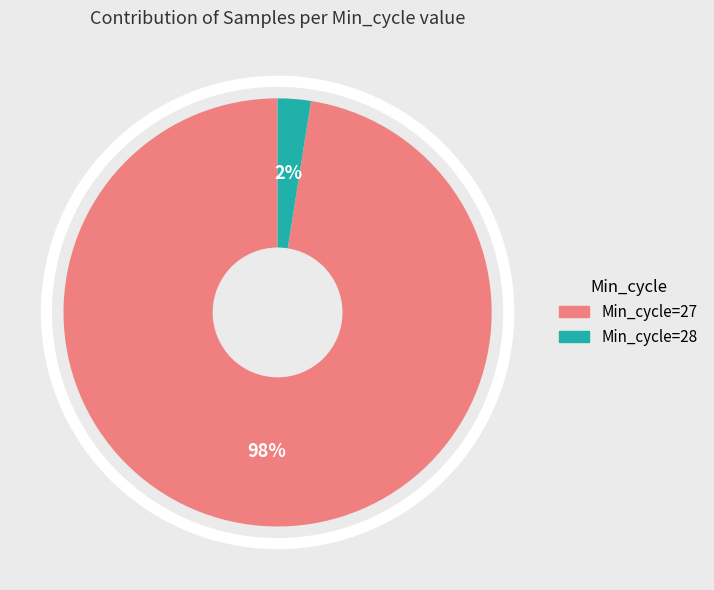

Combined, do Min_cycle=28 and Min_cycle=27 account for over 50%?

Yes